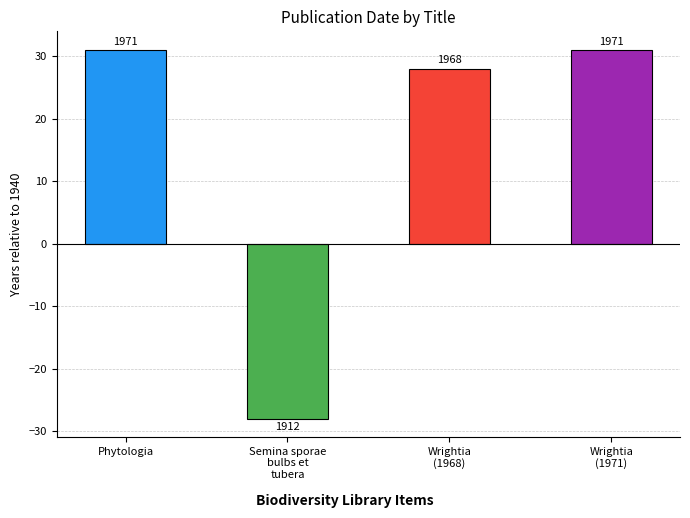

Are the bars grouped side by side (vs. stacked)?

No